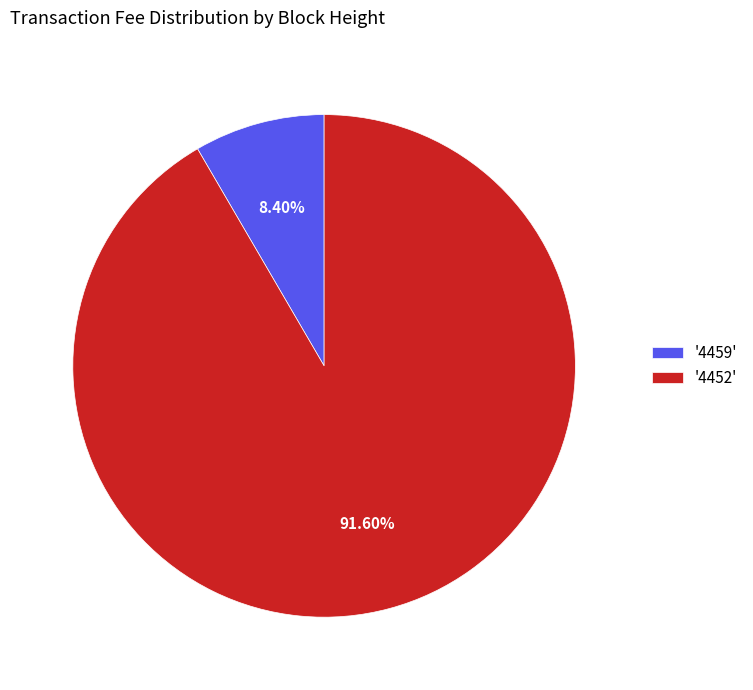

Does any single category account for the majority?

Yes